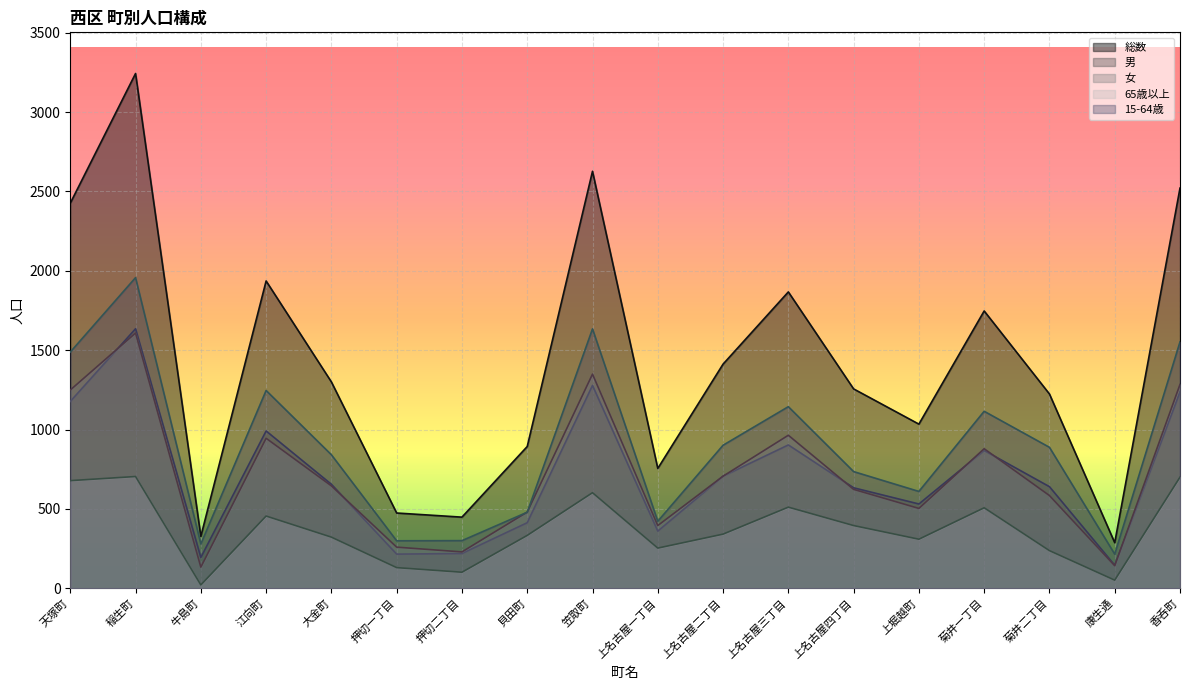

Rank the categories by 15-64歳 value from lowest to highest.

康生通, 牛島町, 押切一丁目, 押切二丁目, 上名古屋一丁目, 貝田町, 上堀越町, 上名古屋四丁目, 大金町, 菊井二丁目, 上名古屋二丁目, 菊井一丁目, 上名古屋三丁目, 江向町, 天塚町, 香呑町, 笠取町, 稲生町